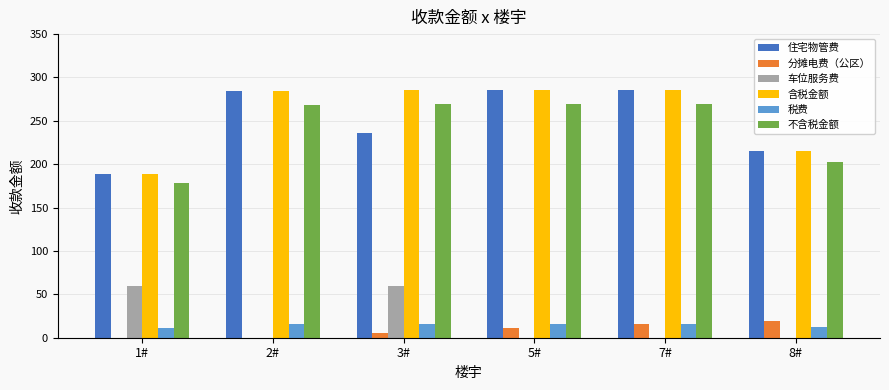

How many groups of bars are there?

6